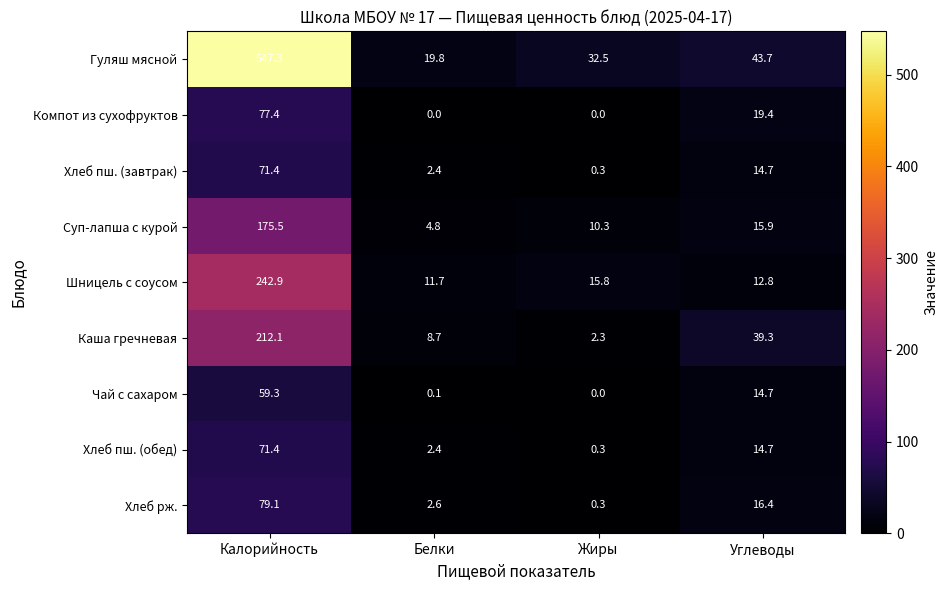

Is it true that Гуляш мясной equals 43.7 at Углеводы?

True